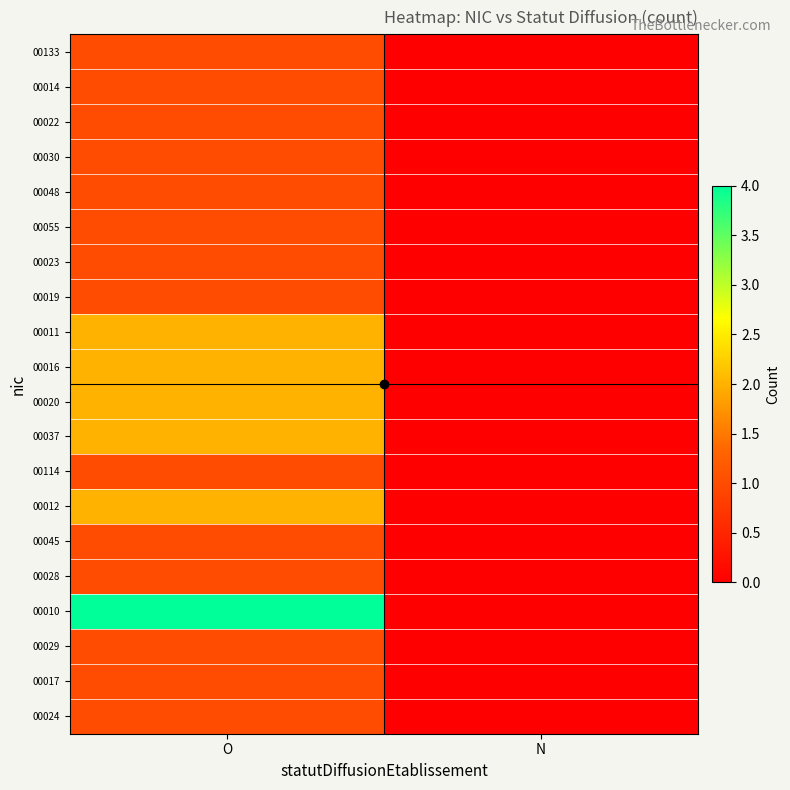

Which series has the largest range (max minus min)?

00010